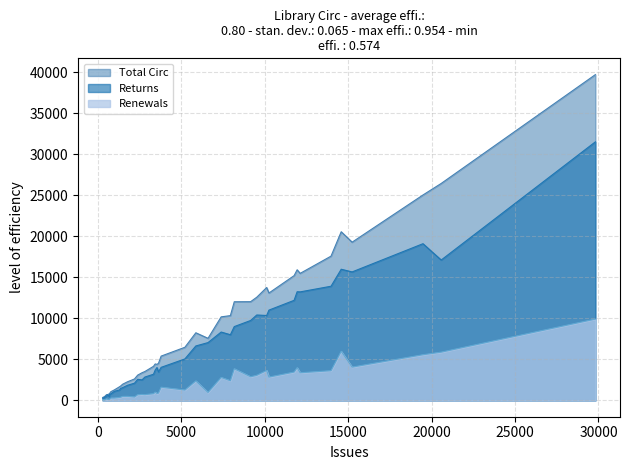

What is the highest value of the Renewals series?

9921